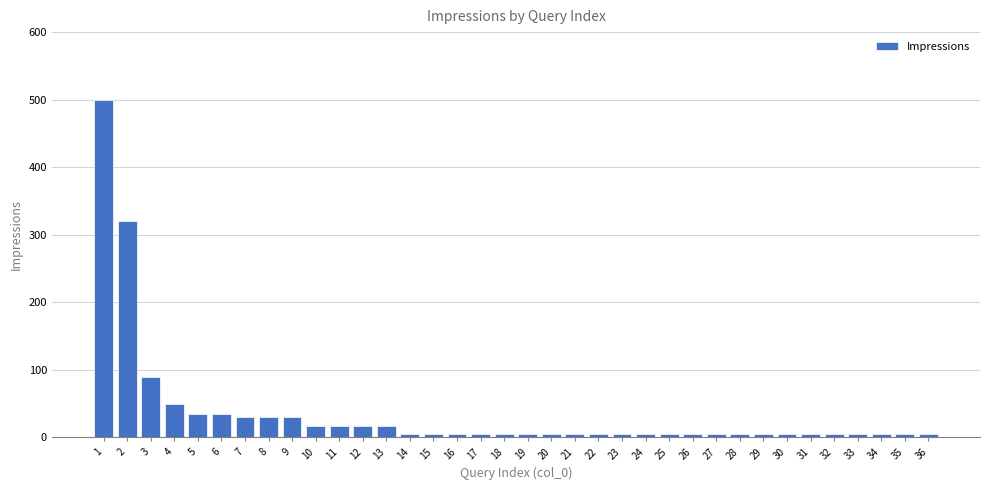

What is the greatest value displayed?

500